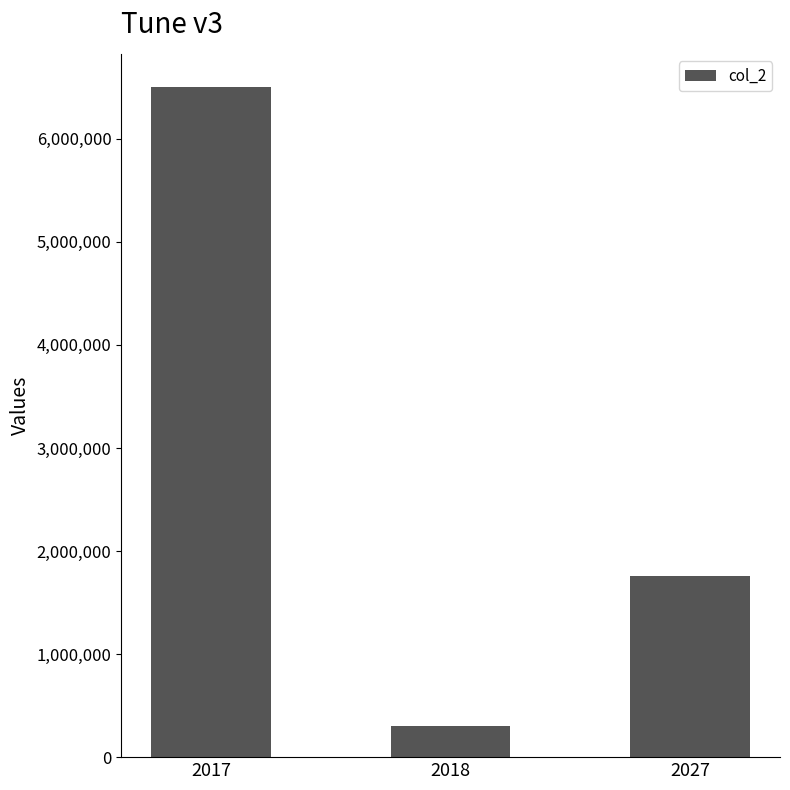

Does the chart contain any negative values?

No